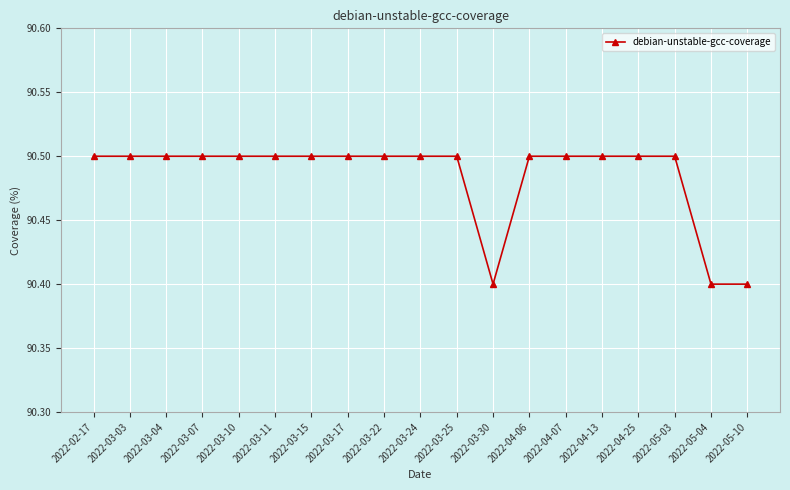

Approximately how many times larger is the value at 2022-03-04 compared to 2022-03-03?

1.0